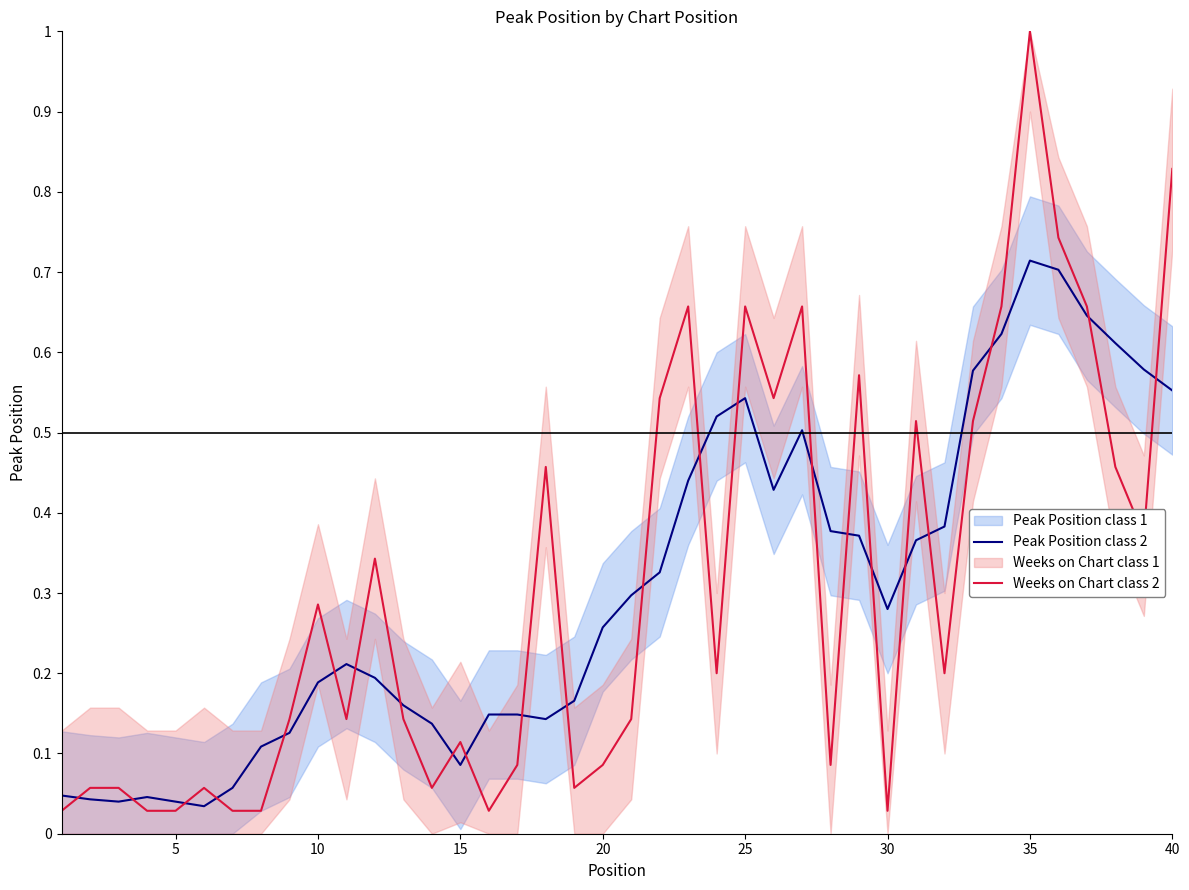

True or false: Weeks on Chart class 2 and Peak Position class 2 intersect in this chart.

True